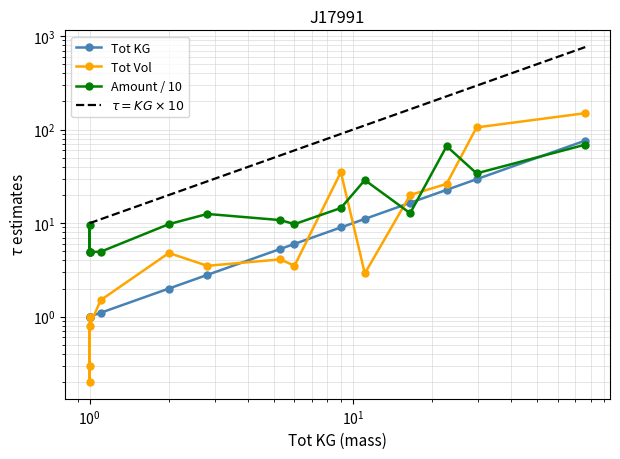

Which series has the widest spread of values?

$\tau = KG \times 10$